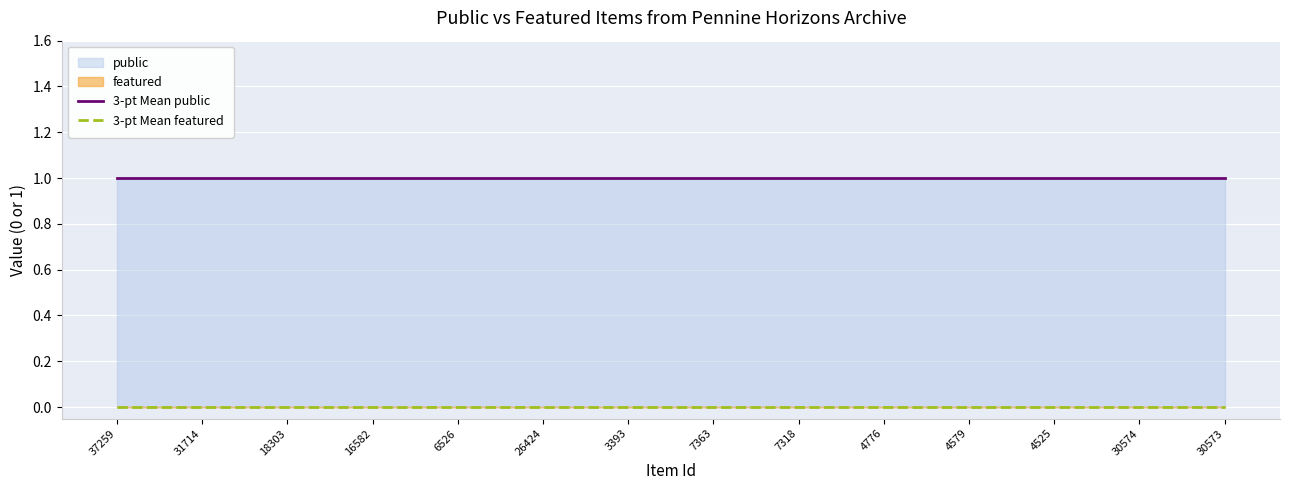

Which category has the lowest value across all series?

37259